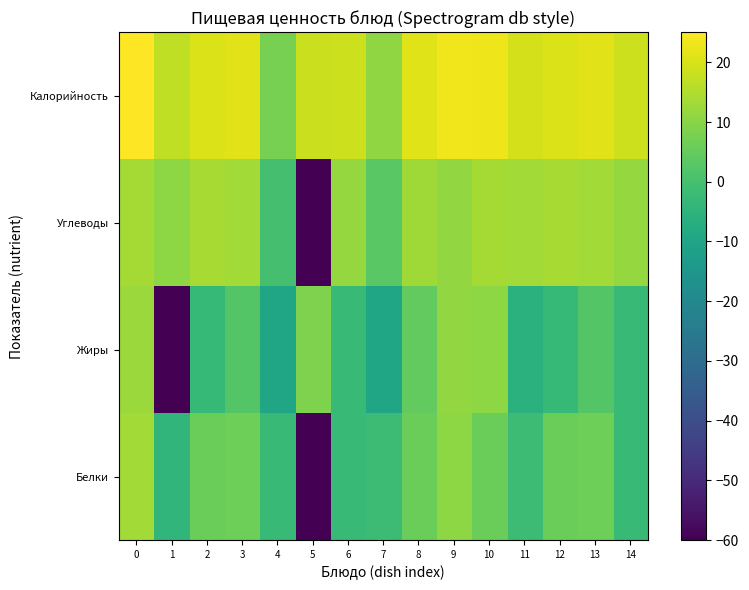

At how many categories does at least one series exceed 8?

14